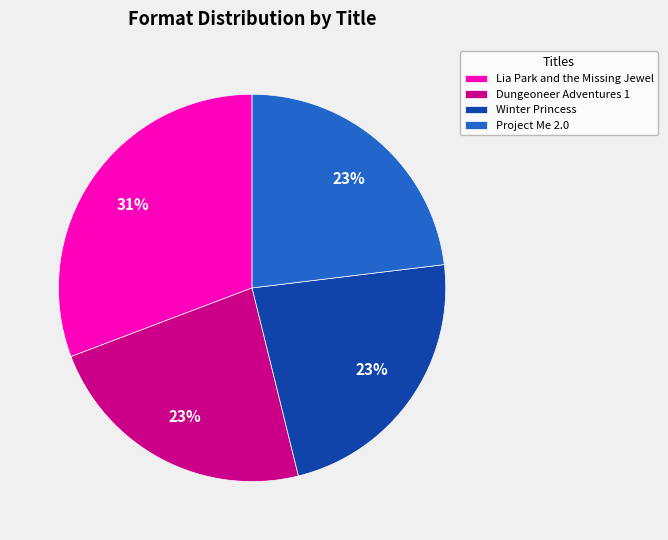

What is the largest slice in the pie chart?

Lia Park and the Missing Jewel